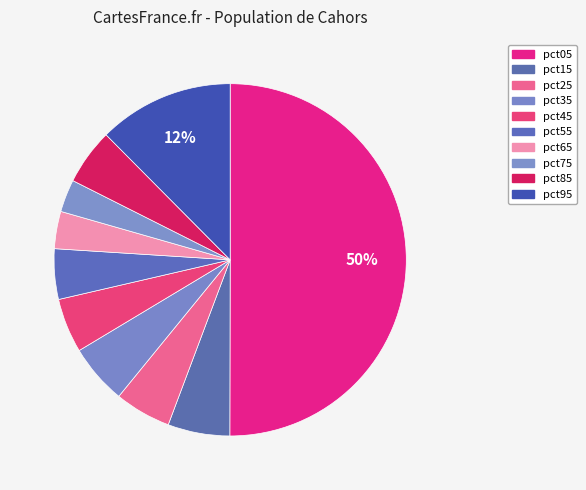

Count the number of slices in the pie.

10